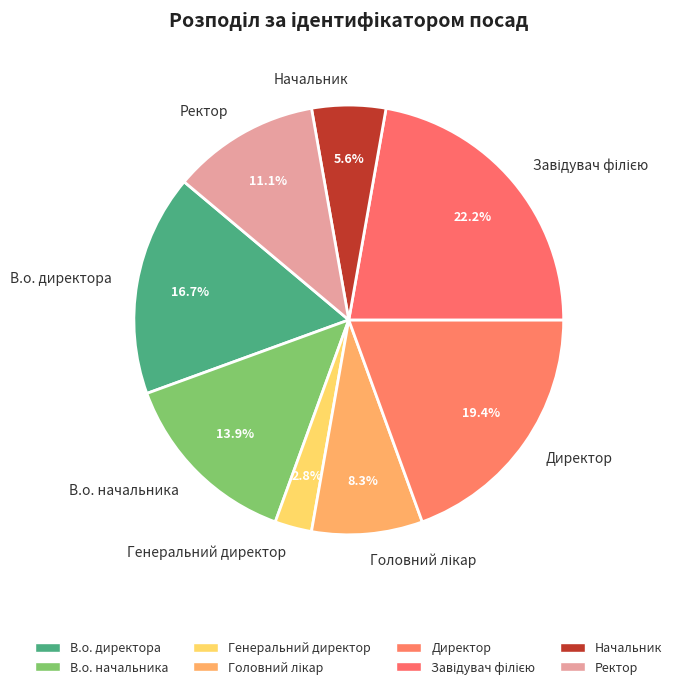

To the nearest percent, what is the difference between the largest and smallest slice percentages?

19%